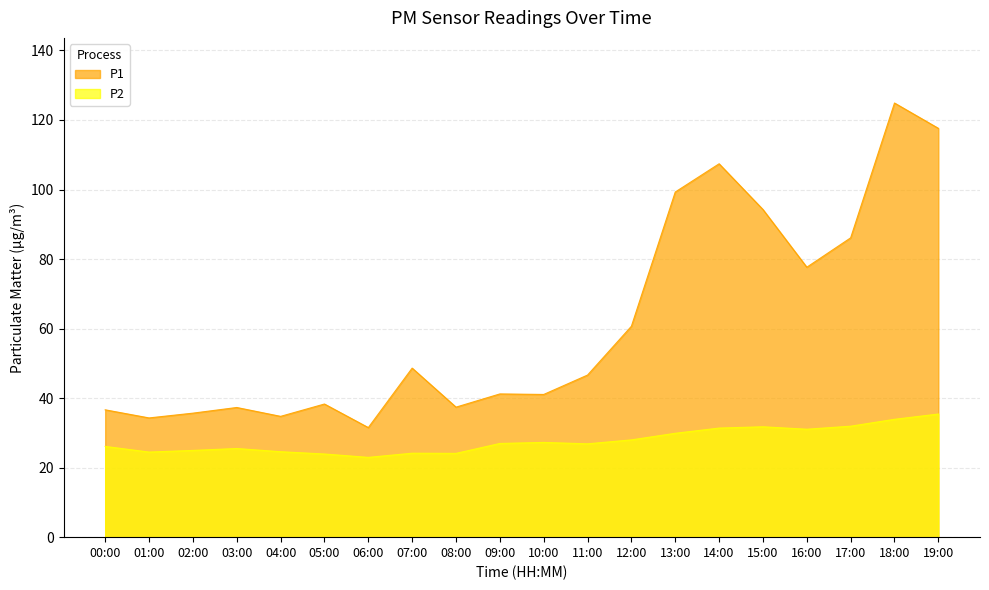

What are all the series names shown in the legend?

P1, P2